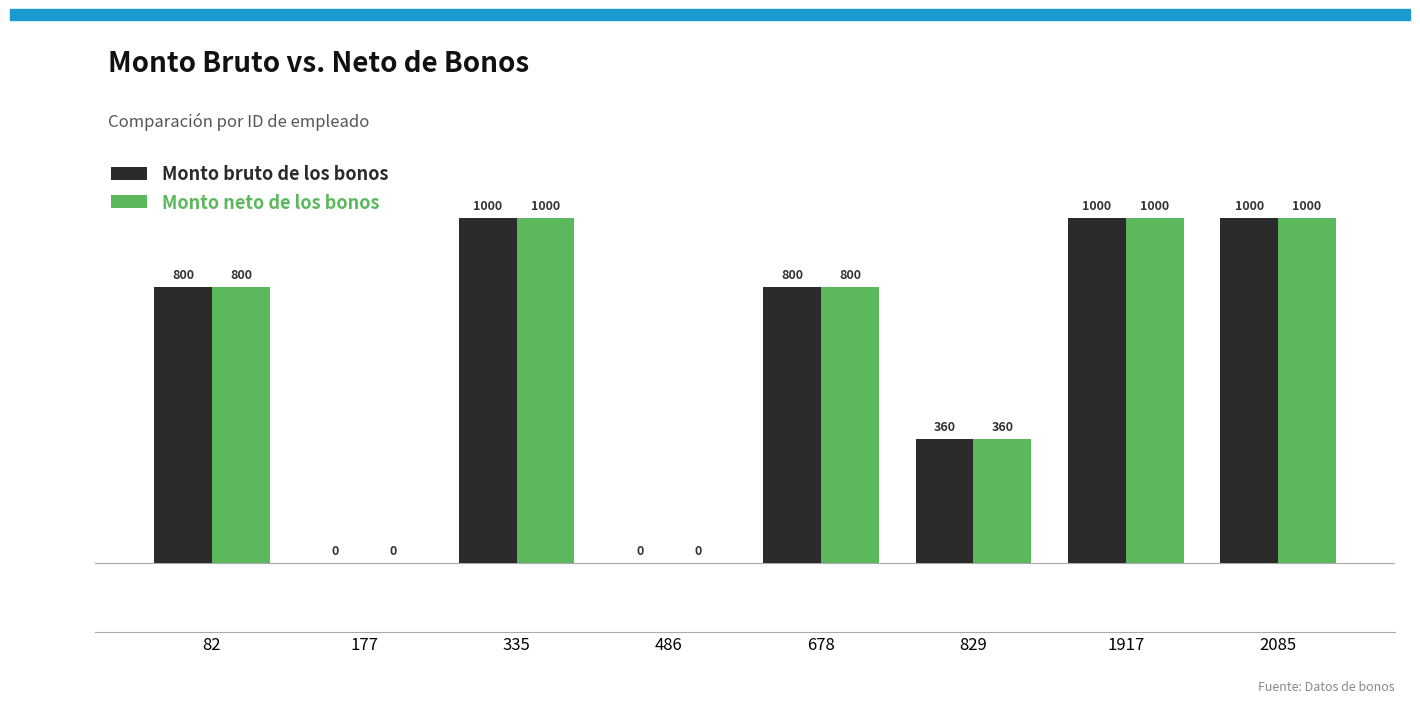

Is the value of Monto neto de los bonos at 2085 greater than the value of Monto bruto de los bonos at 486?

Yes